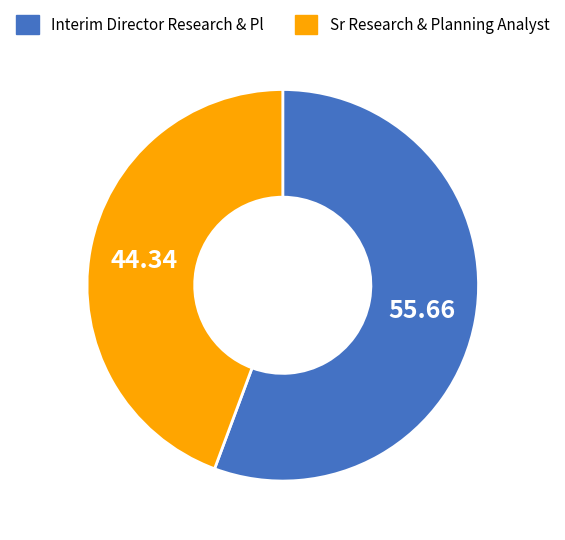

Is it true that Interim Director Research & Pl is 56% of the pie?

True